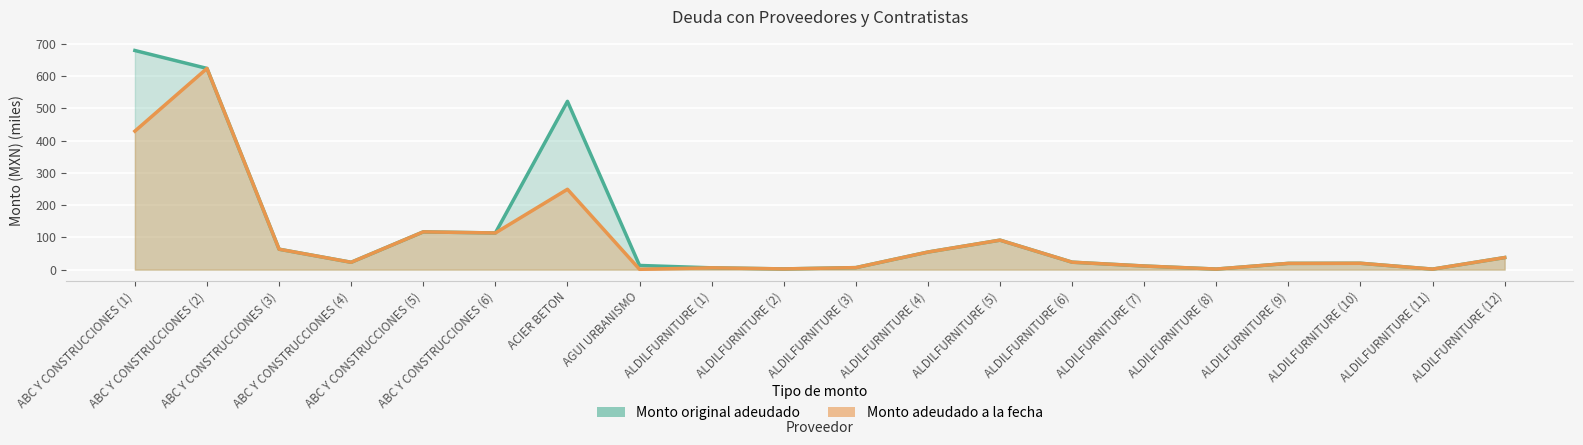

At how many categories does at least one series exceed 47?

8